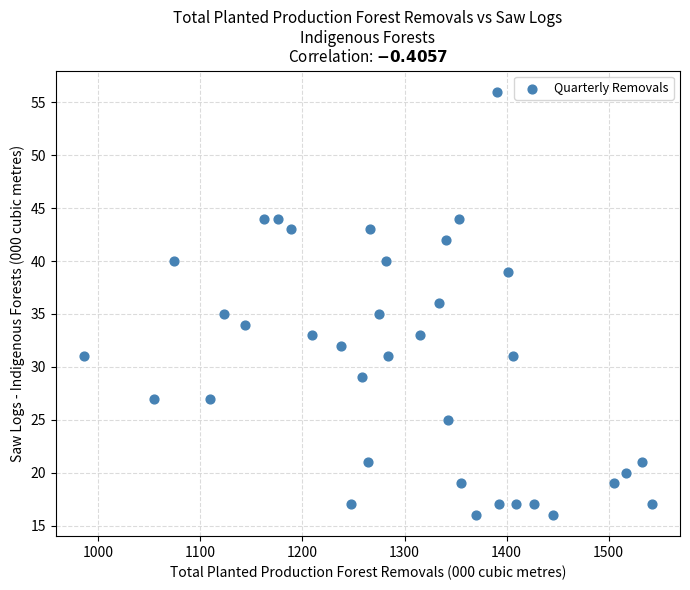

What is the range of X values (max minus min)?

556